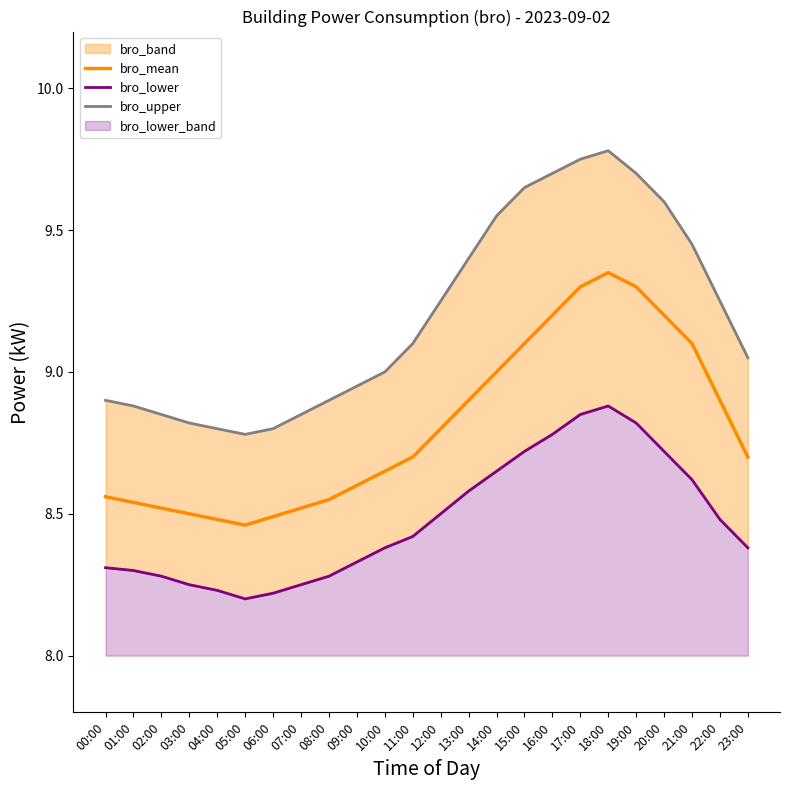

The value of bro_mean at 16:00 is 16.3. True or false?

False